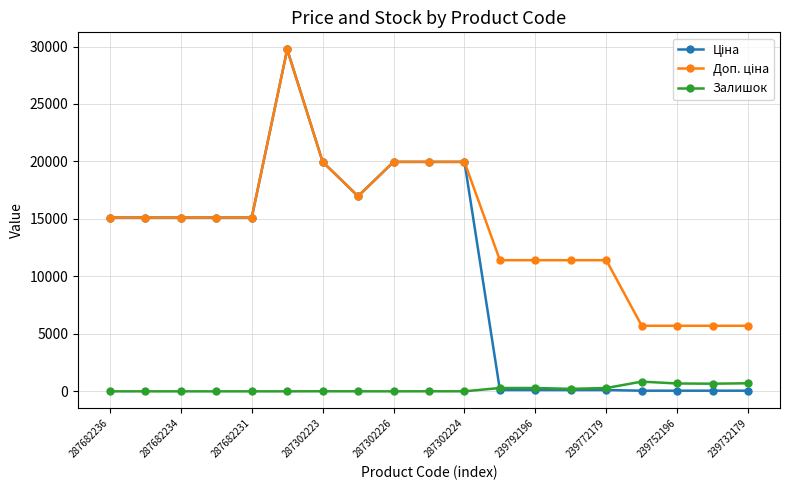

What is the maximum value for Залишок?

845.0